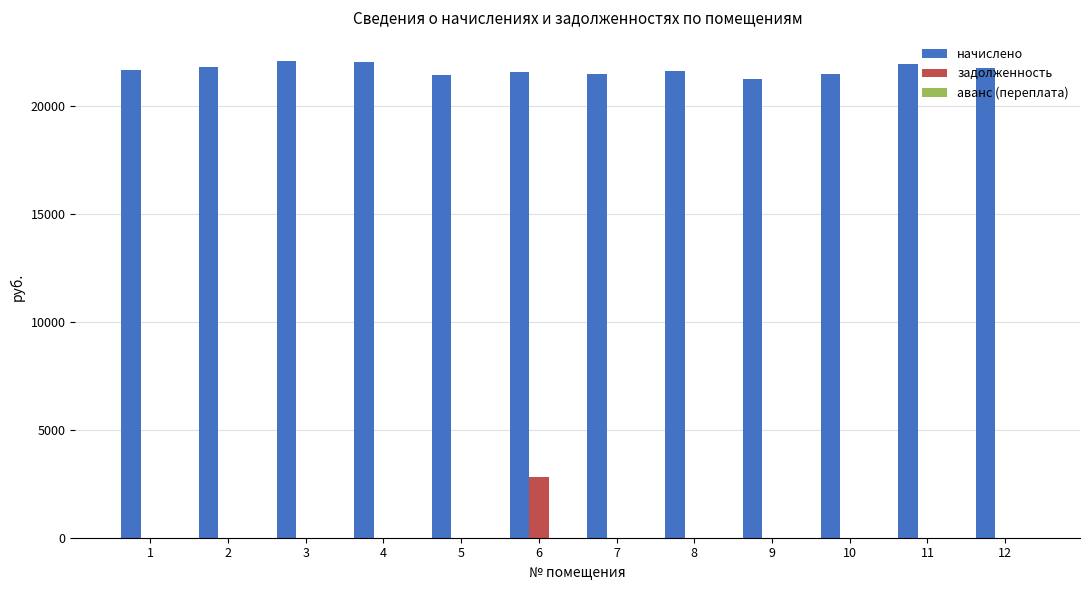

What is the total value across all series at 6?

24345.0